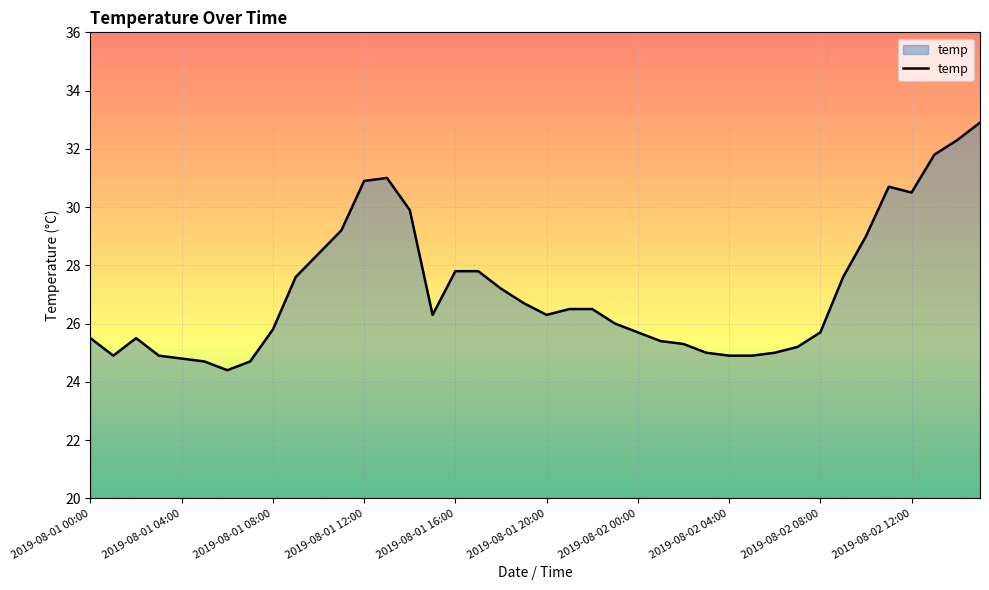

What is the minimum value shown in the chart?

24.4